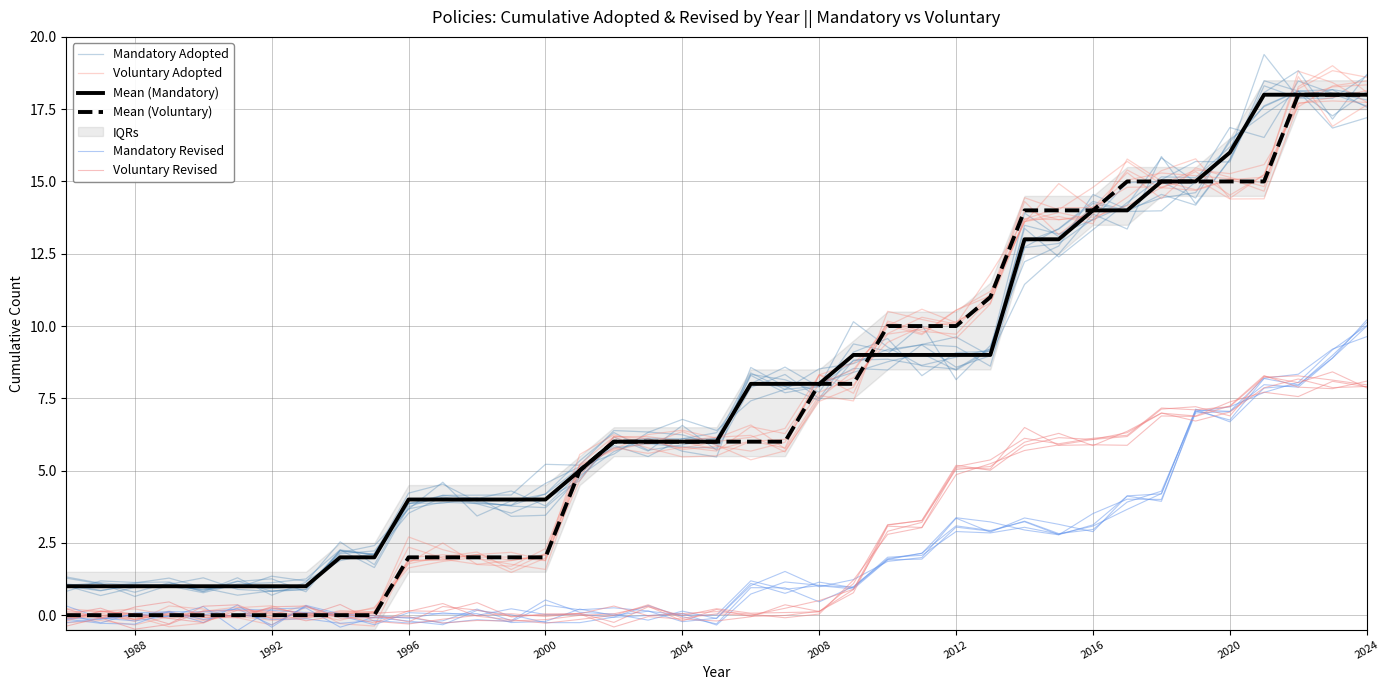

Which series ends up on top after the final intersection of Mandatory Adopted and Mean (Mandatory)?

Mean (Mandatory)